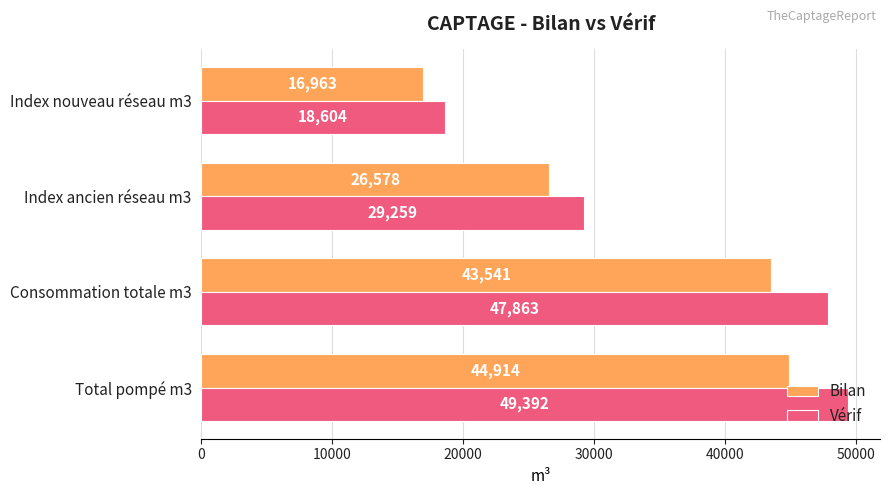

Rank the series by their maximum value, from lowest to highest.

Bilan, Vérif